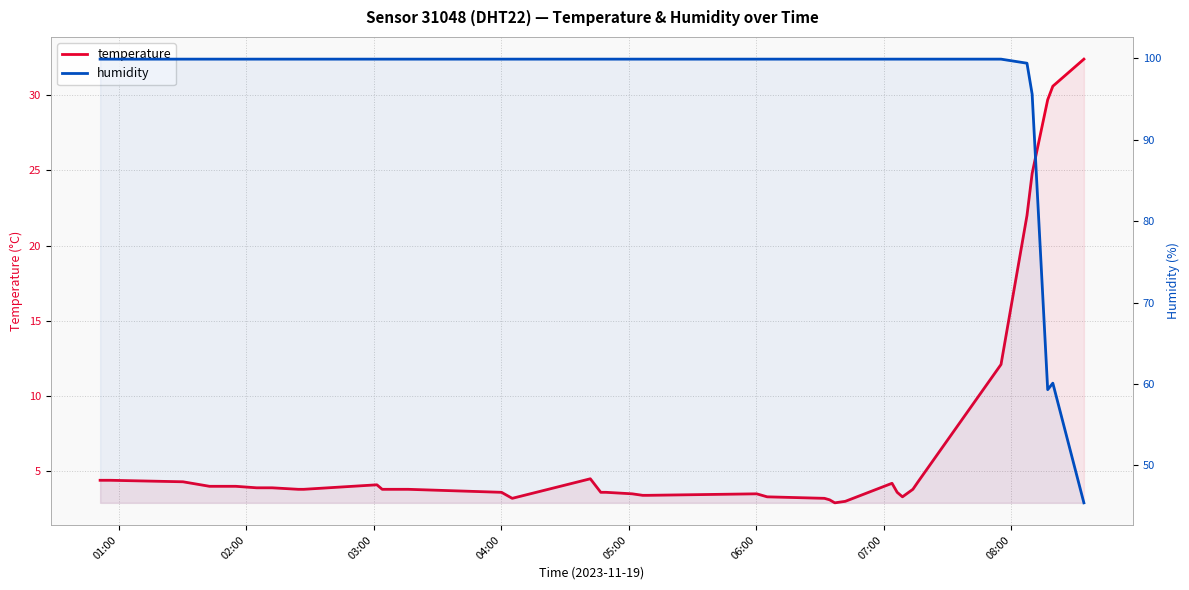

True or false: humidity has a value of 64.7 at 33.

False